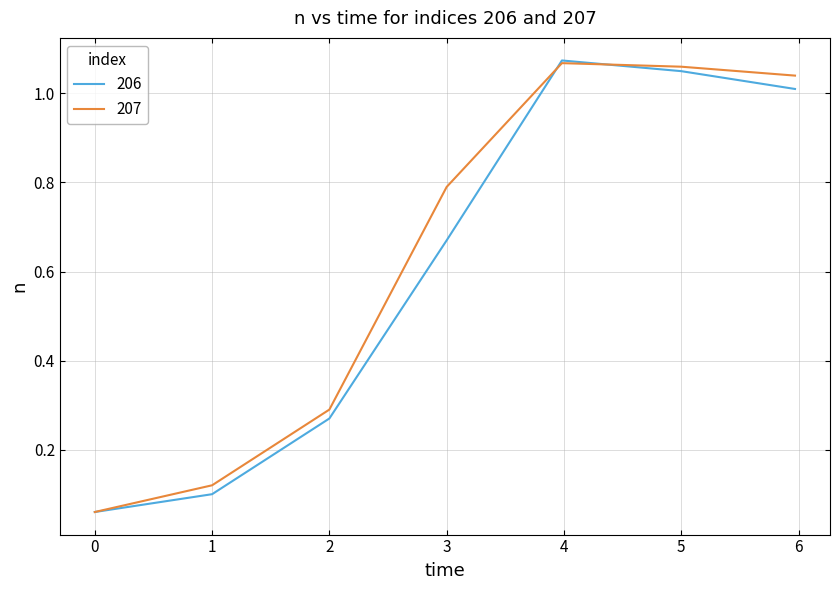

Count the number of categories in the chart.

7